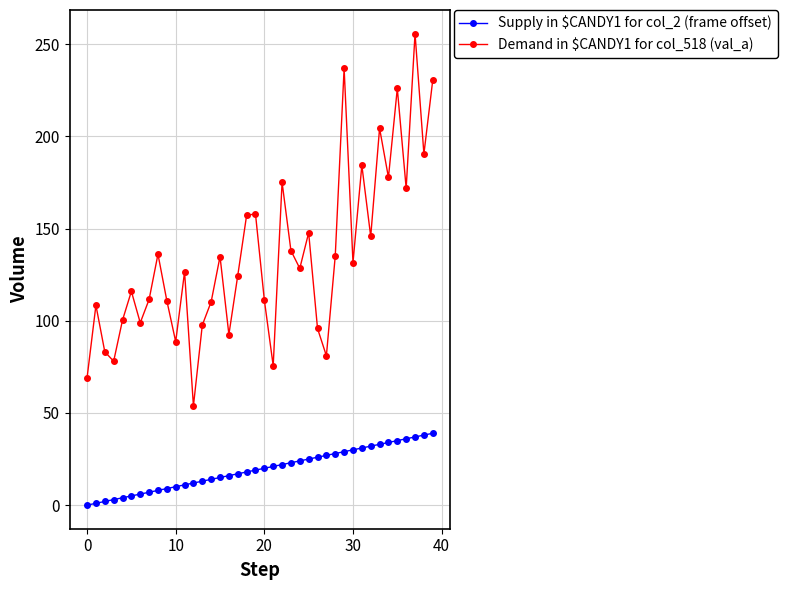

What is the greatest value displayed?

255.8